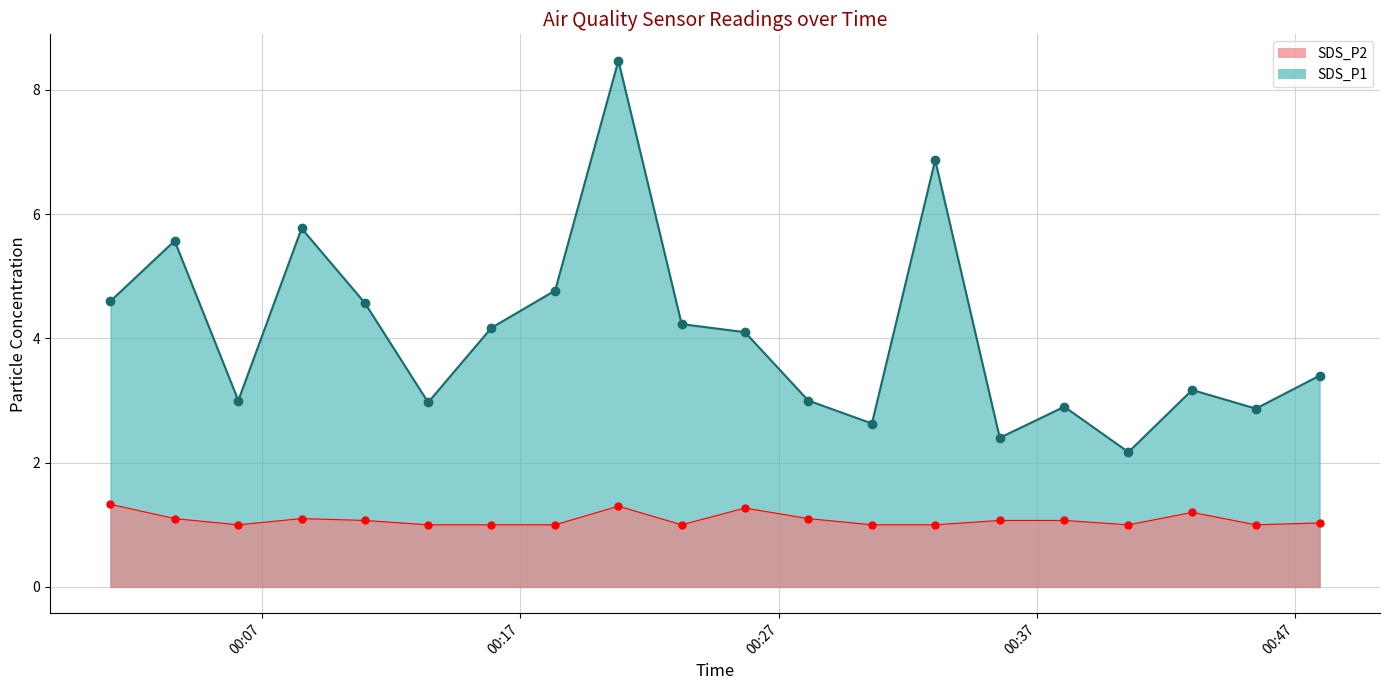

Reading left to right, transcribe all the data shown in this chart.

SDS_P1: 4.6	5.6	3.0	5.8	4.6	3.0	4.2	4.8	8.5	4.2	4.1	3.0	2.6	6.9	2.4	2.9	2.2	3.2	2.9	3.4
SDS_P2: 1.3	1.1	1.0	1.1	1.1	1.0	1.0	1.0	1.3	1.0	1.3	1.1	1.0	1.0	1.1	1.1	1.0	1.2	1.0	1.0